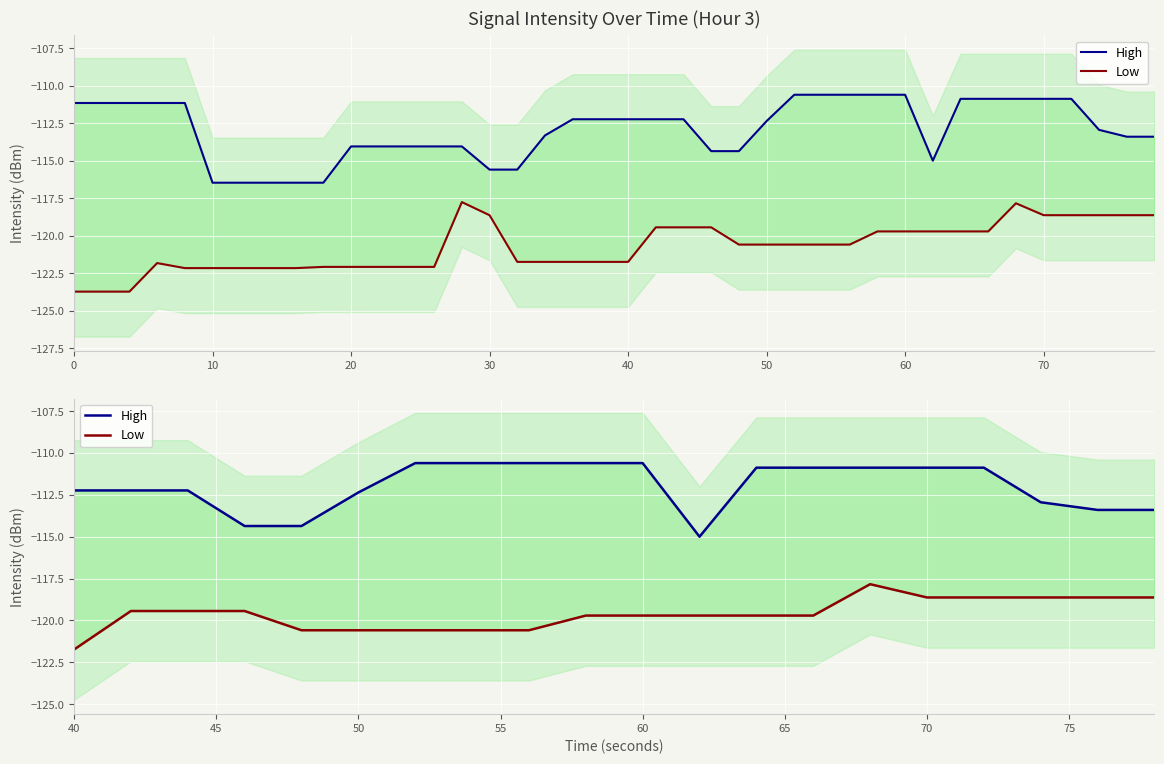

What is the label of the 2nd point from the left?

10